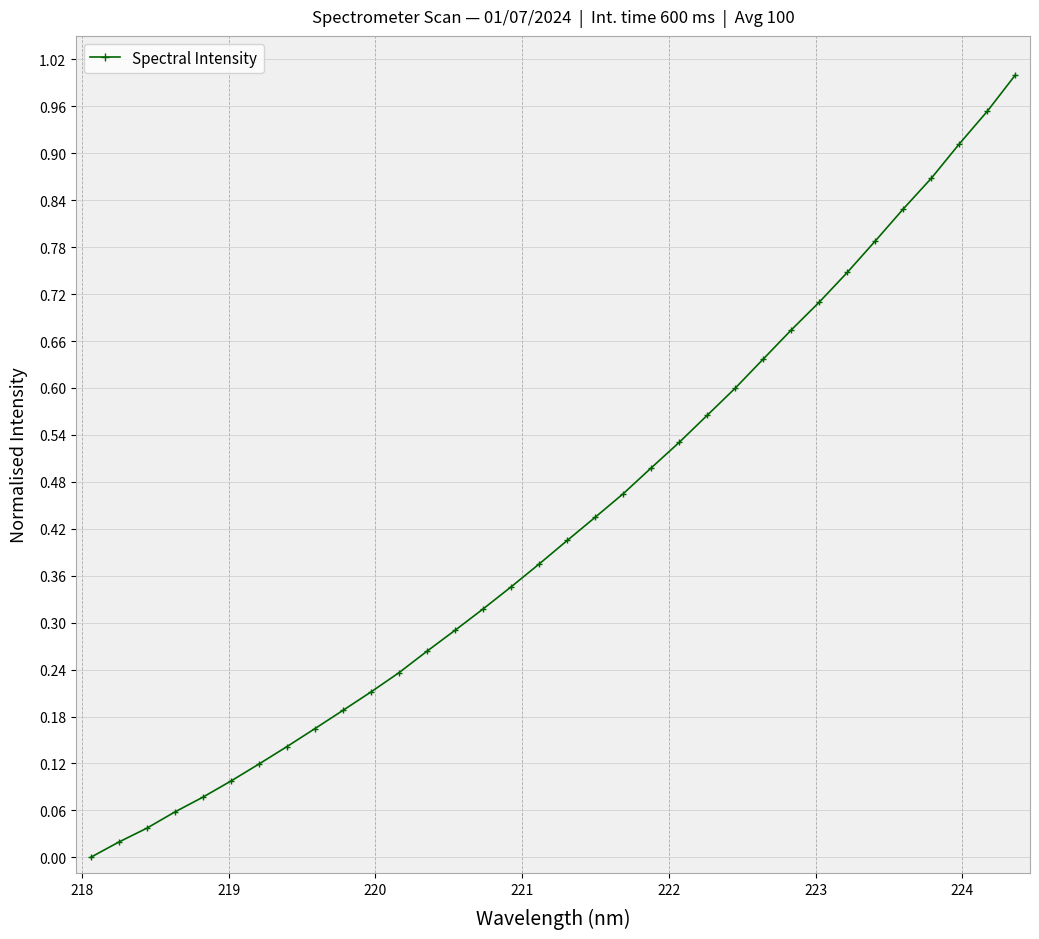

How many lines are shown in the chart?

1